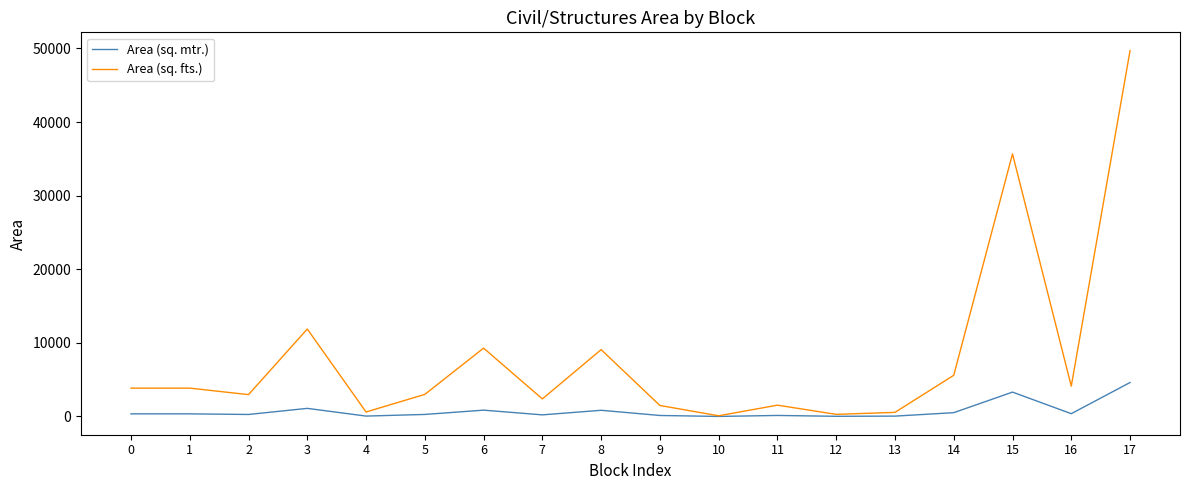

At which category is the sum across all series the highest?

17